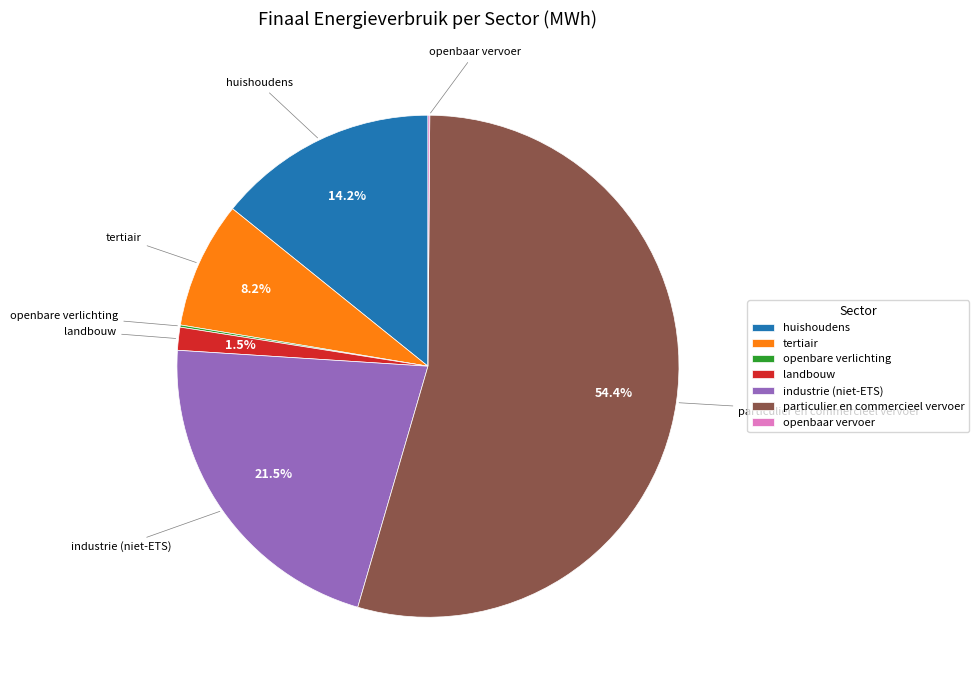

True or false: huishoudens accounts for 14% of the total.

True